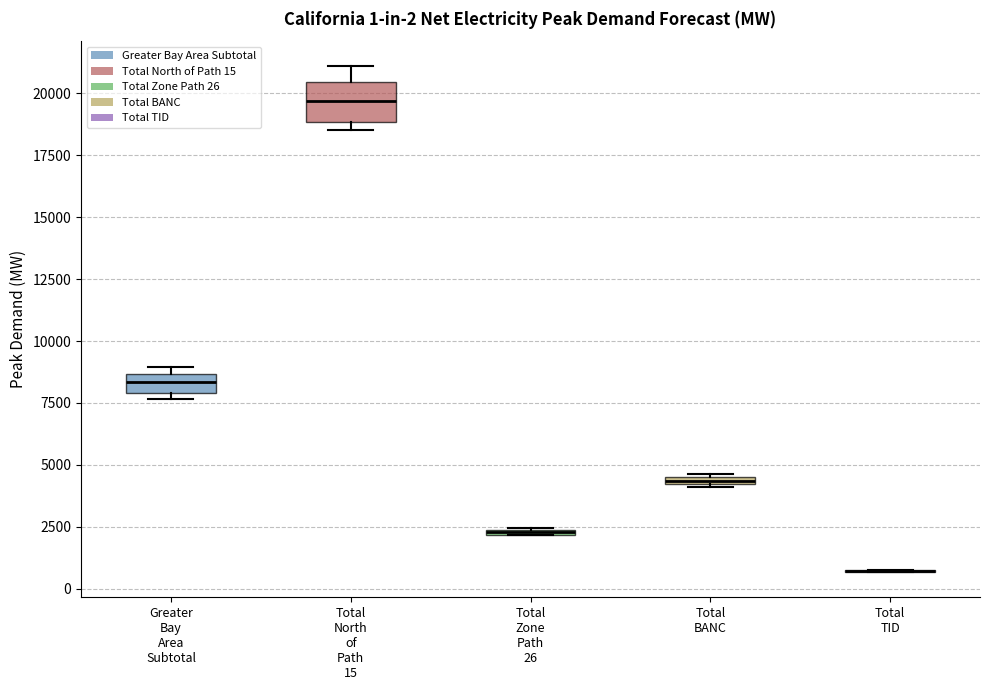

Which box is the tallest, from its lower edge to its upper edge?

Total North of Path 15